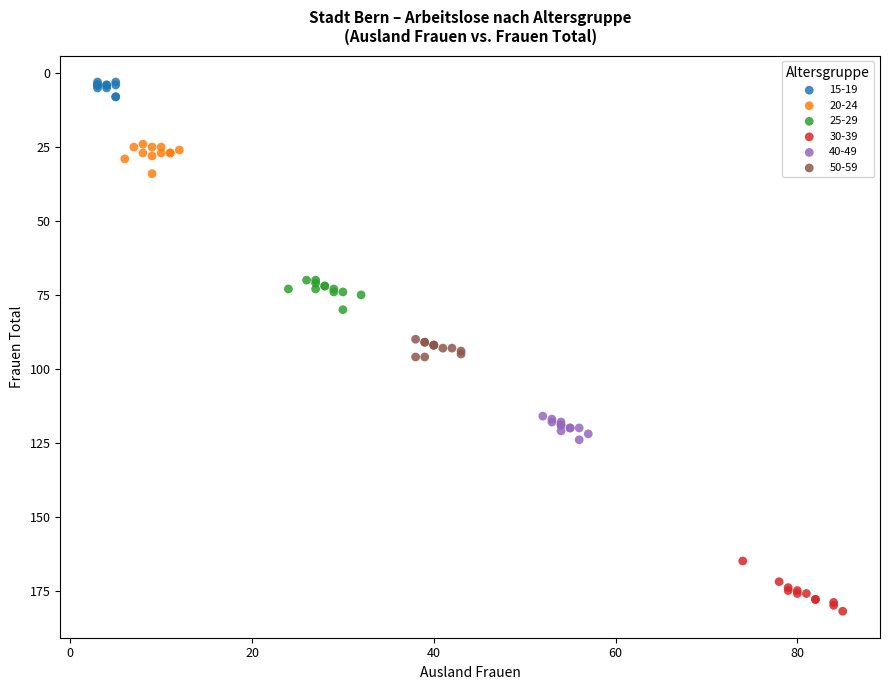

Which series reaches the maximum Y coordinate?

30-39